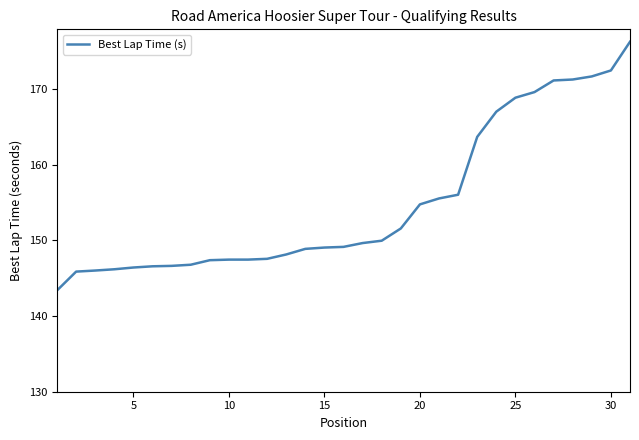

What is the difference between the maximum and minimum values?

32.9